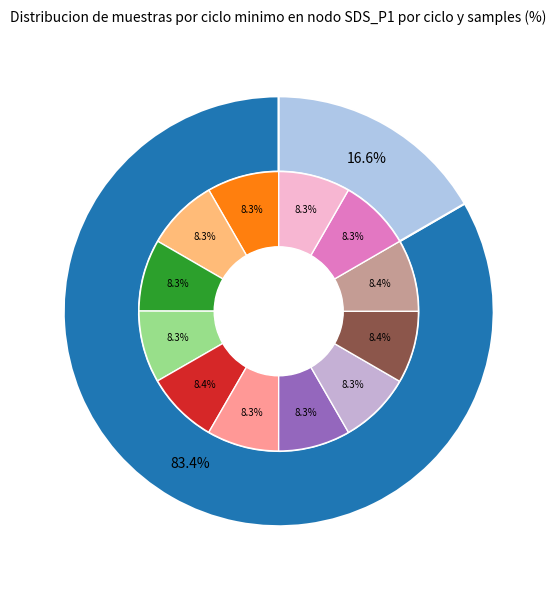

Between 27 and 27, which is larger?

27